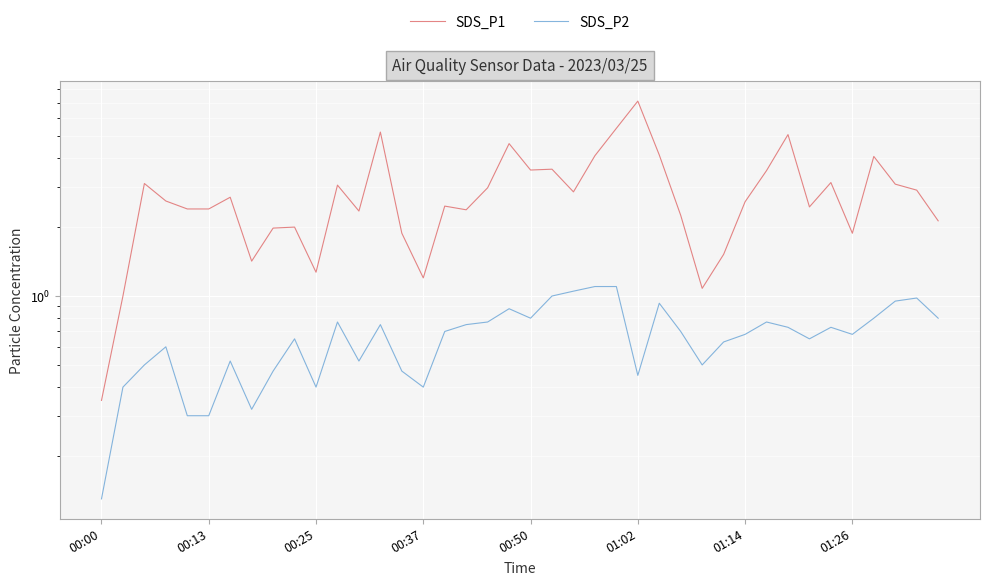

What is the difference between the maximum and minimum values in the SDS_P1 series?

6.8